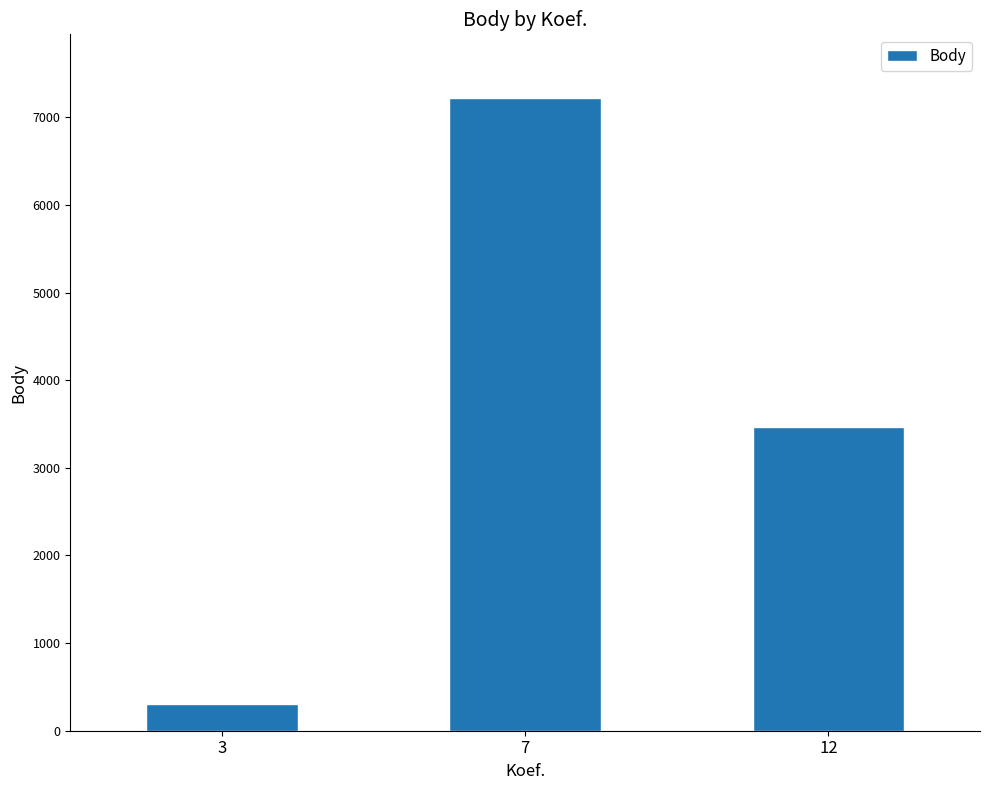

Approximately how many times larger is the value at 12 compared to 7?

0.5